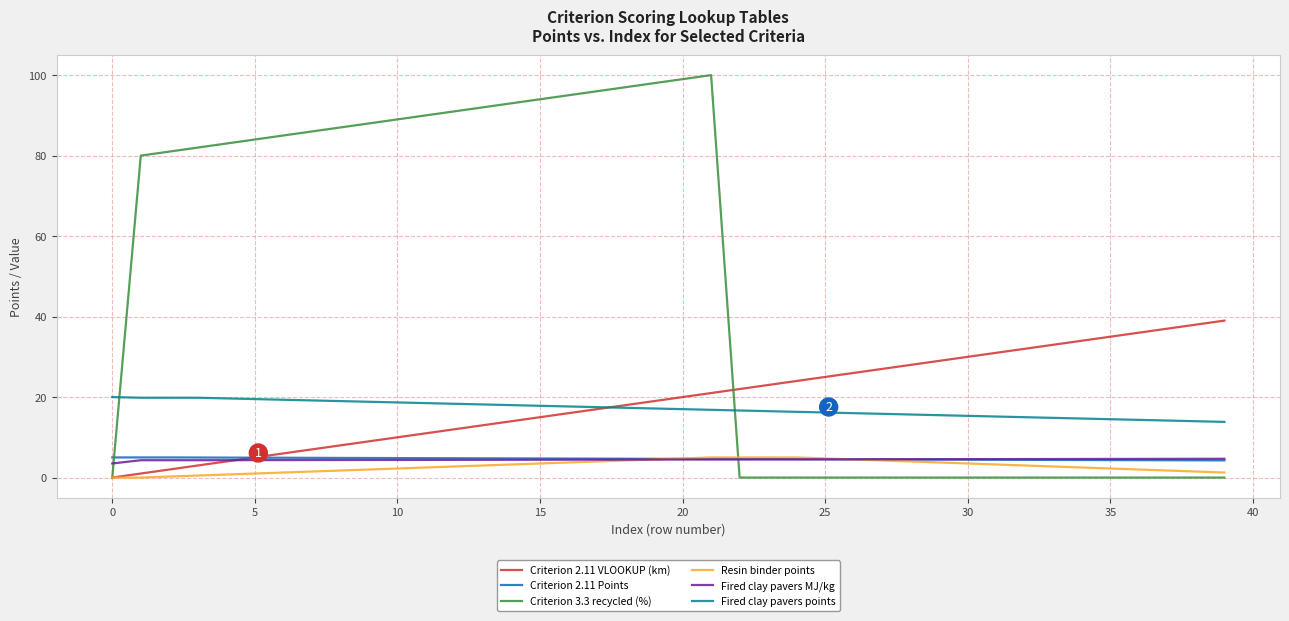

Which series has the widest spread of values?

Criterion 3.3 recycled (%)